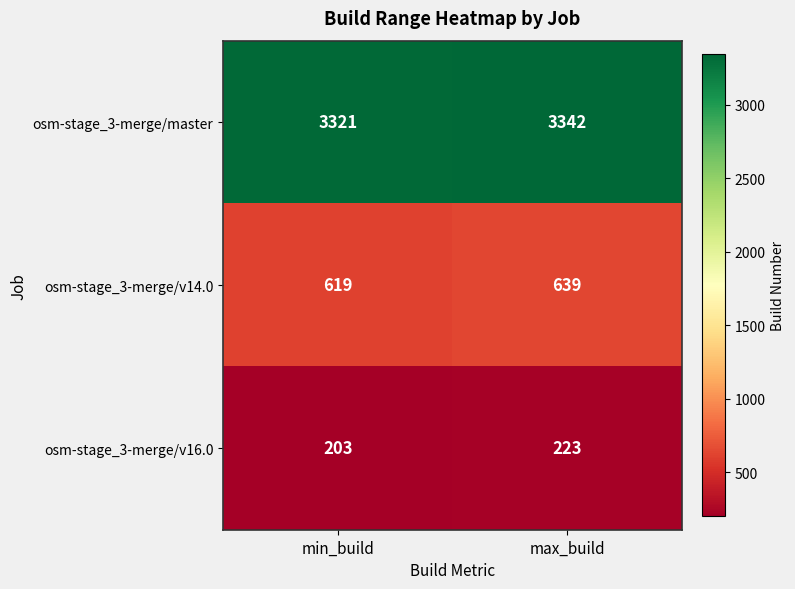

Between min_build and max_build, which series saw the biggest shift?

osm-stage_3-merge/master